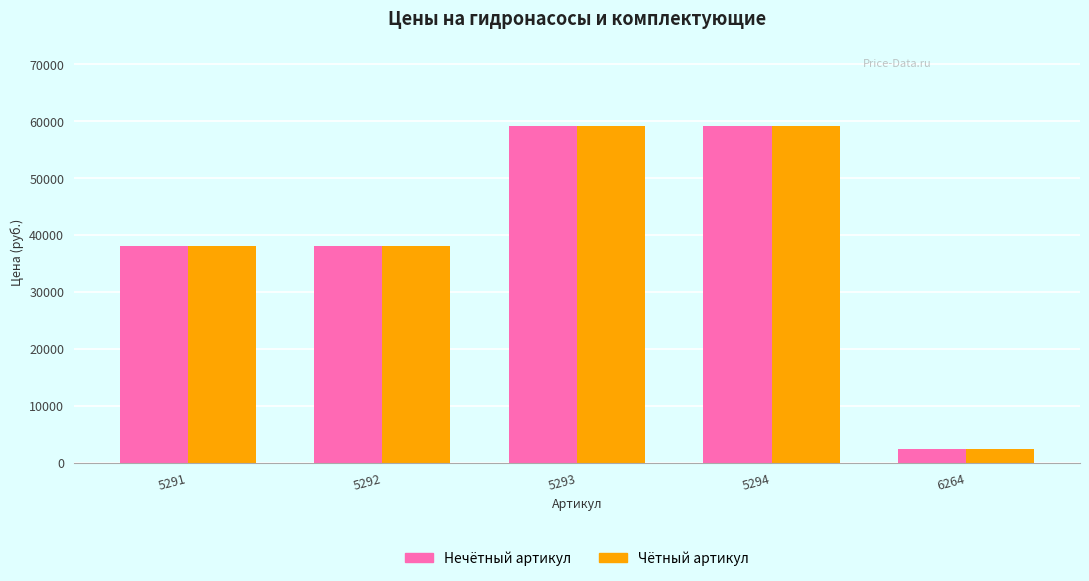

What is the minimum value shown in the chart?

2430